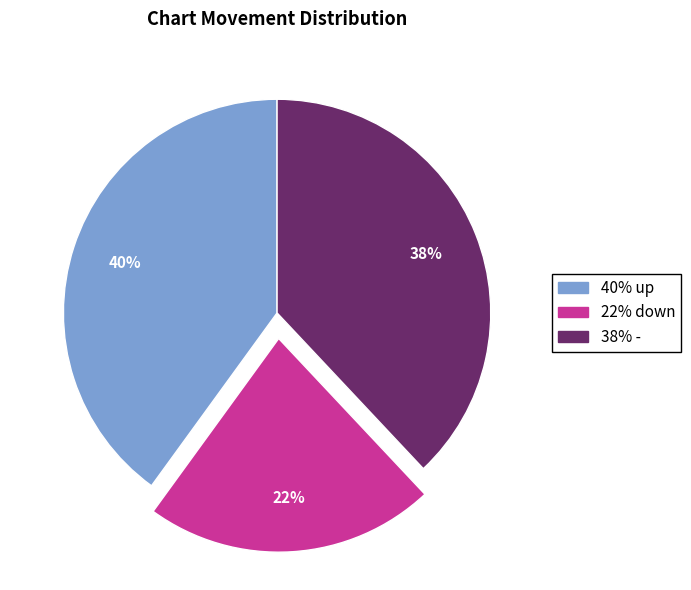

Does any single category account for the majority?

No